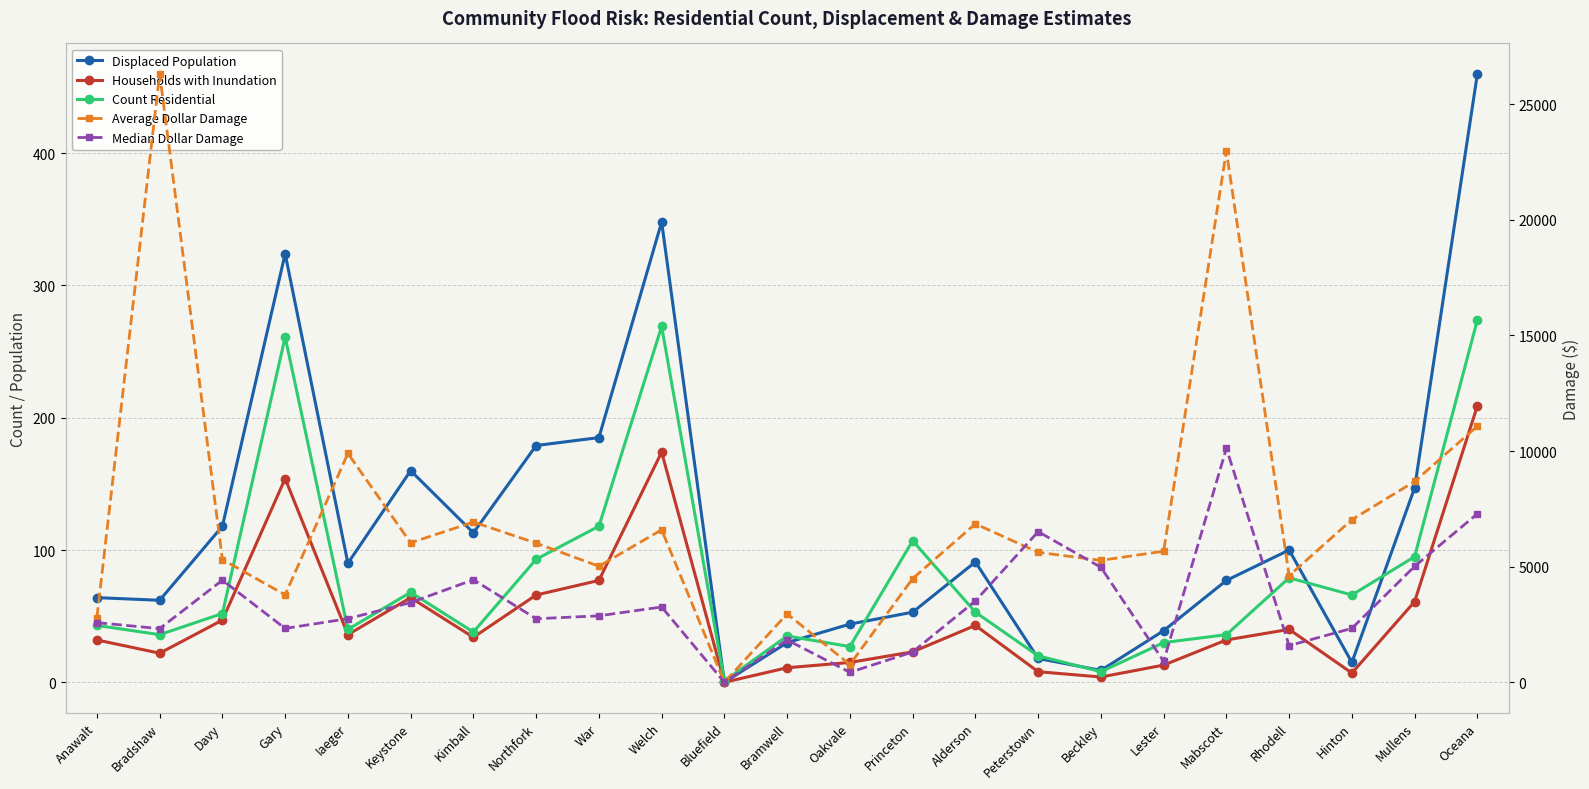

At Oakvale, list the series in order from smallest to largest.

Households with Inundation, Count Residential, Displaced Population, Median Dollar Damage, Average Dollar Damage